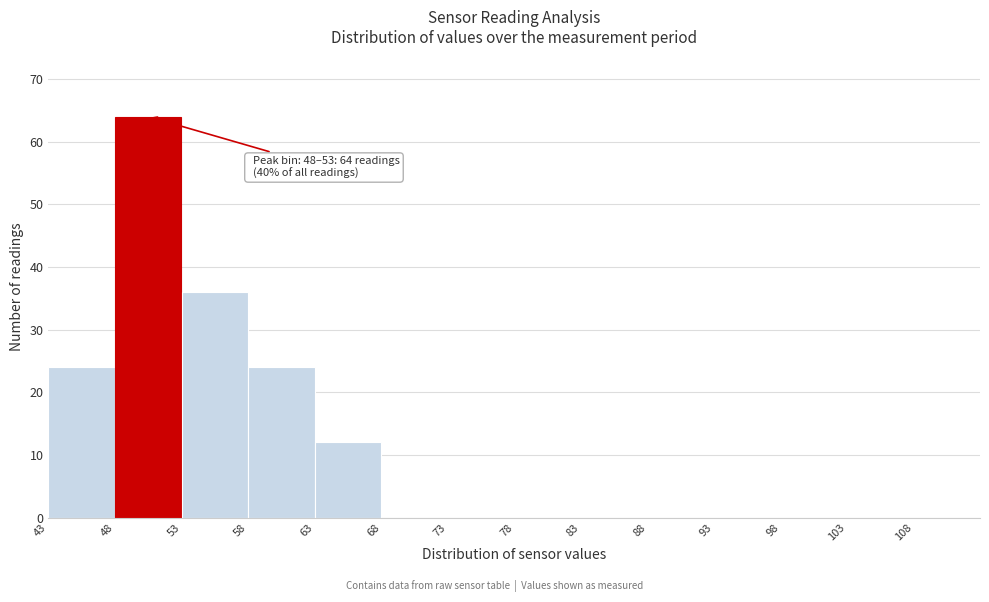

Over which range of the x-axis is the bar tallest?

48 to 53